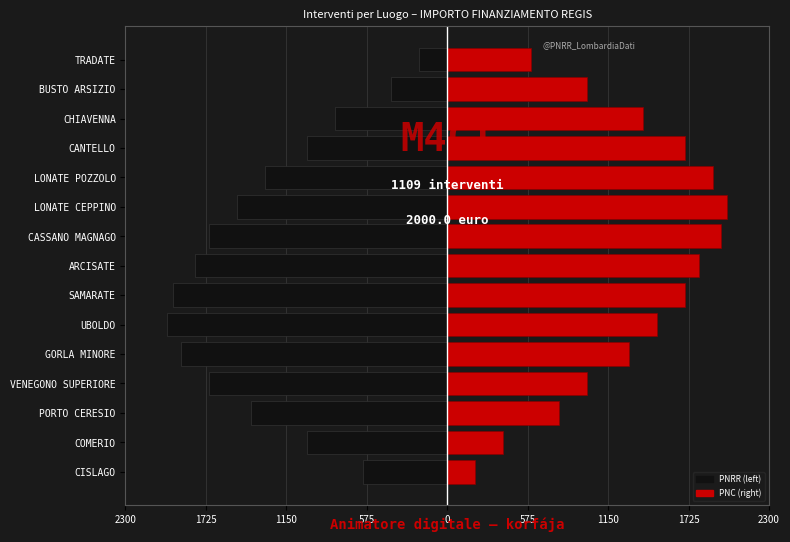

Is the value of PNRR at COMERIO greater than the value of PNC at LONATE POZZOLO?

No